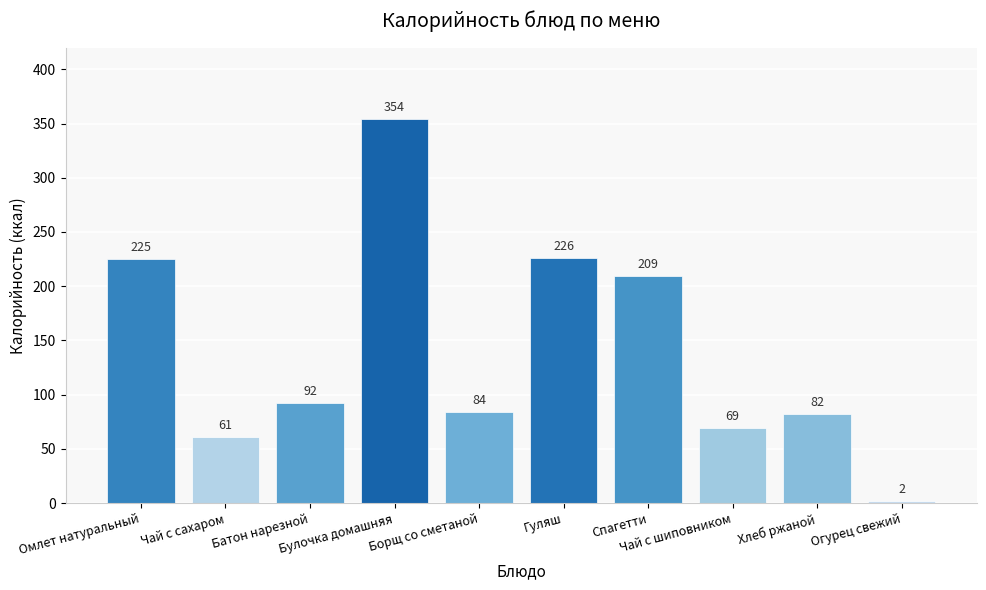

How many bars are there in total?

10